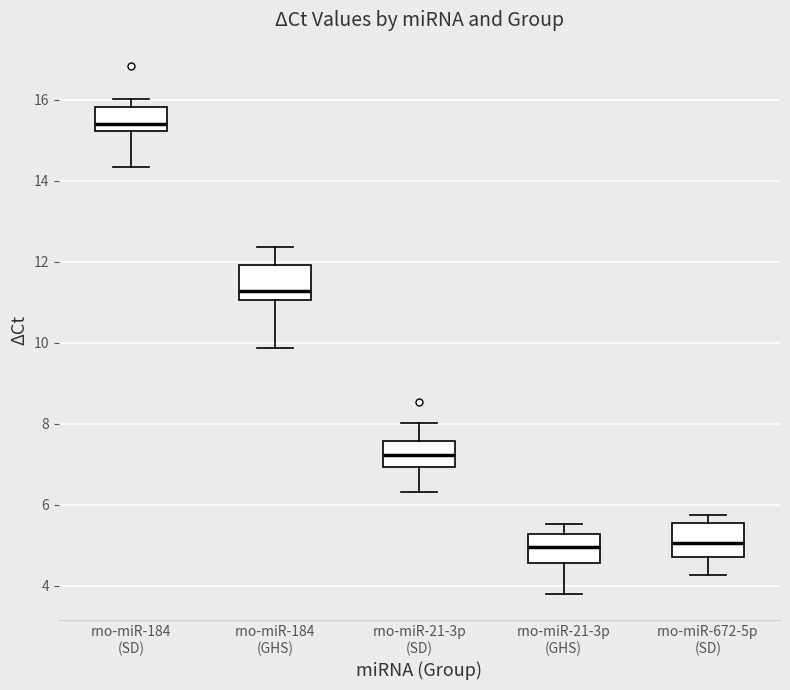

Reading left to right, transcribe this box plot: for each box, give where its median line is, the range the box spans, and where its two whiskers end, as read against the y-axis. The values are not printed on the chart, so give them approximately, as read against the axis.

rno-miR-184 (SD): median 15.4, box 15.2 to 15.8, whiskers 14.4 to 16.0
rno-miR-184 (GHS): median 11.2, box 11.0 to 12.0, whiskers 9.8 to 12.4
rno-miR-21-3p (SD): median 7.2, box 7.0 to 7.6, whiskers 6.4 to 8.0
rno-miR-21-3p (GHS): median 5.0, box 4.6 to 5.2, whiskers 3.8 to 5.6
rno-miR-672-5p (SD): median 5.0, box 4.8 to 5.6, whiskers 4.2 to 5.8